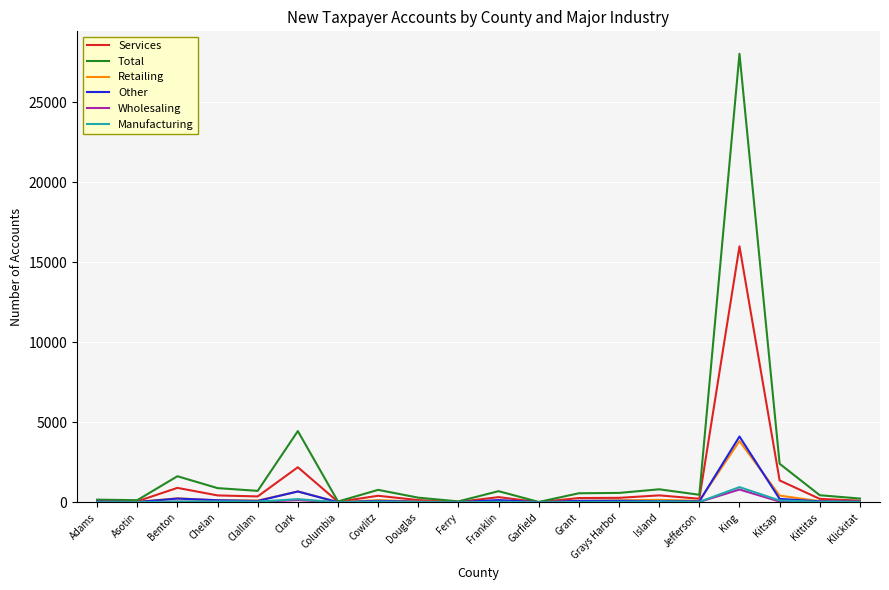

True or false: Total has a value of 887 at Chelan.

True